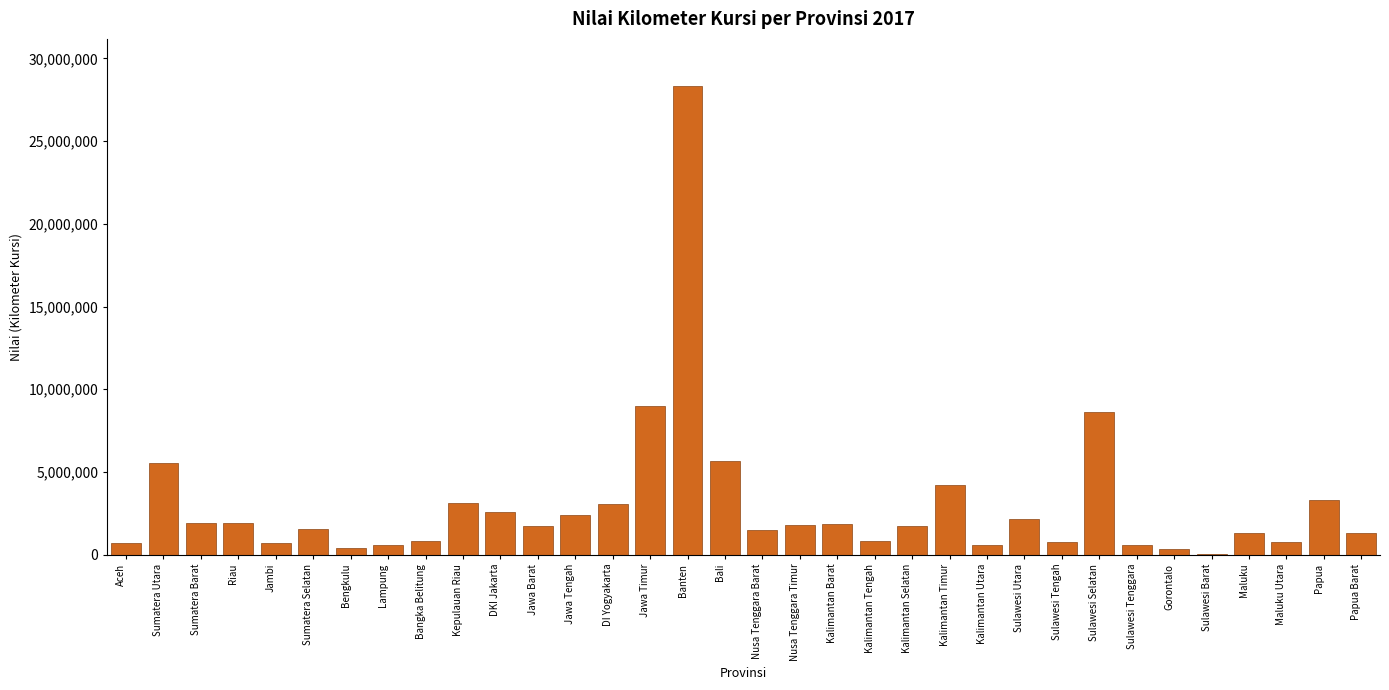

The value at Kepulauan Riau is 3108994. True or false?

True